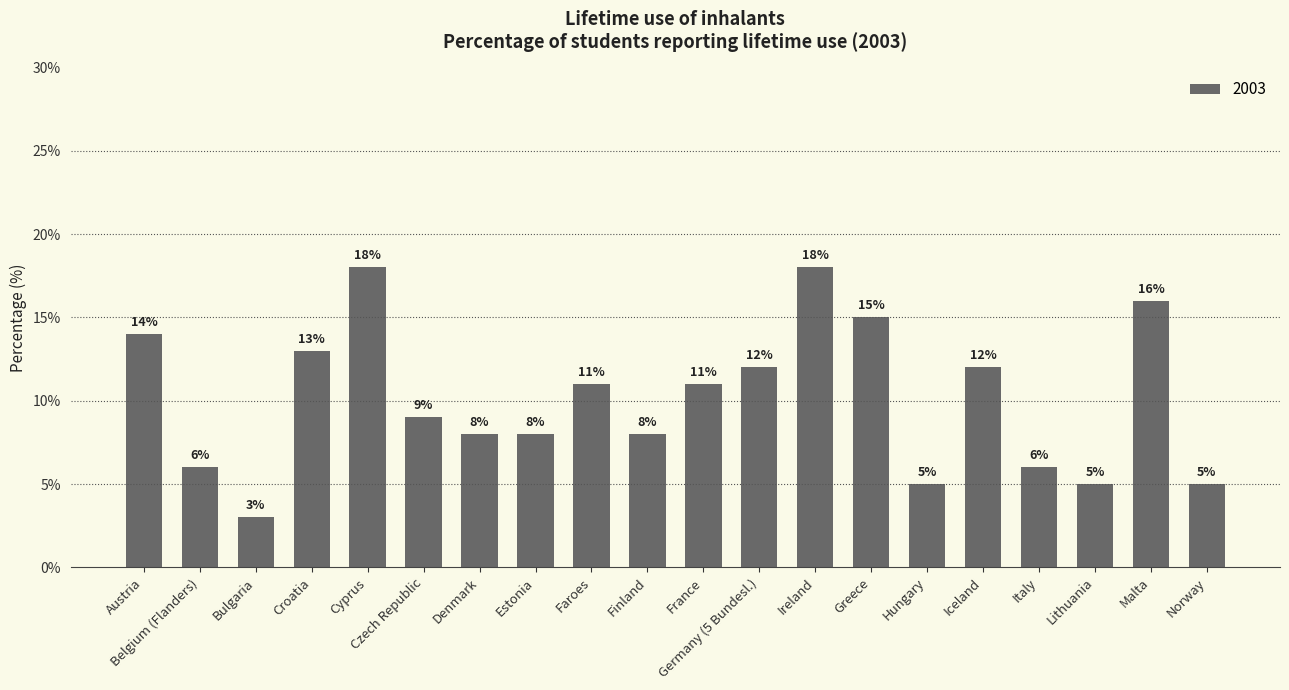

How many bars are there in total?

20